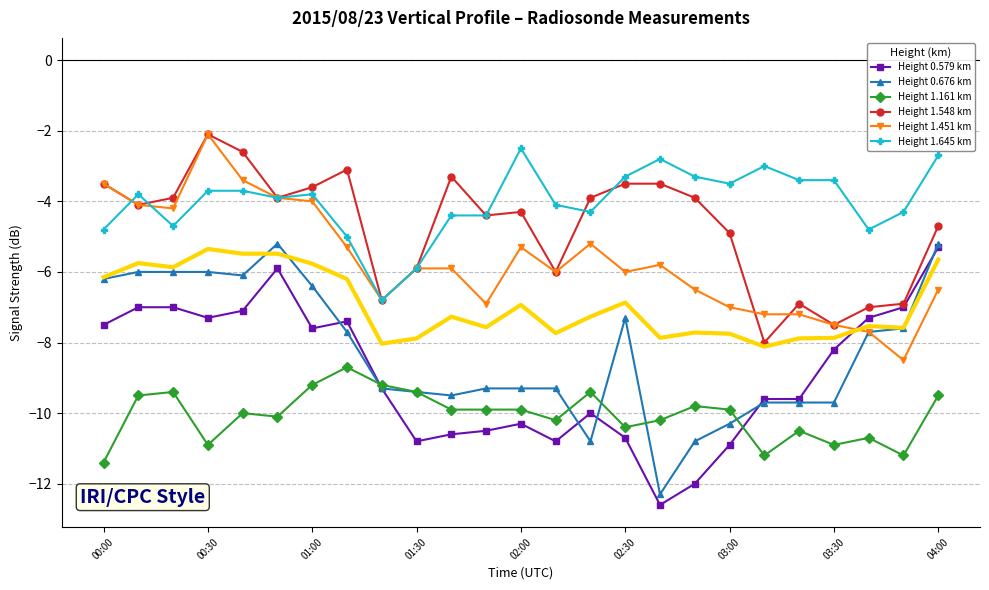

What is the minimum value shown in the chart?

-12.6